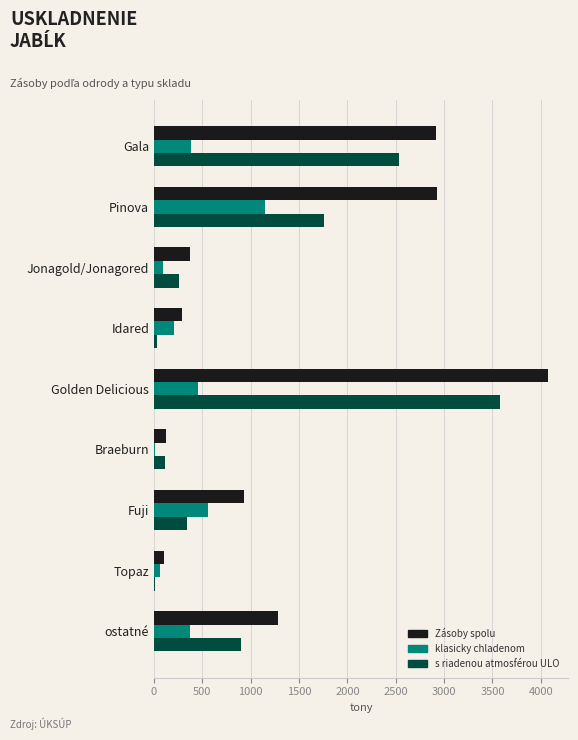

Is it true that Zásoby spolu equals 2920.8 at Gala?

True